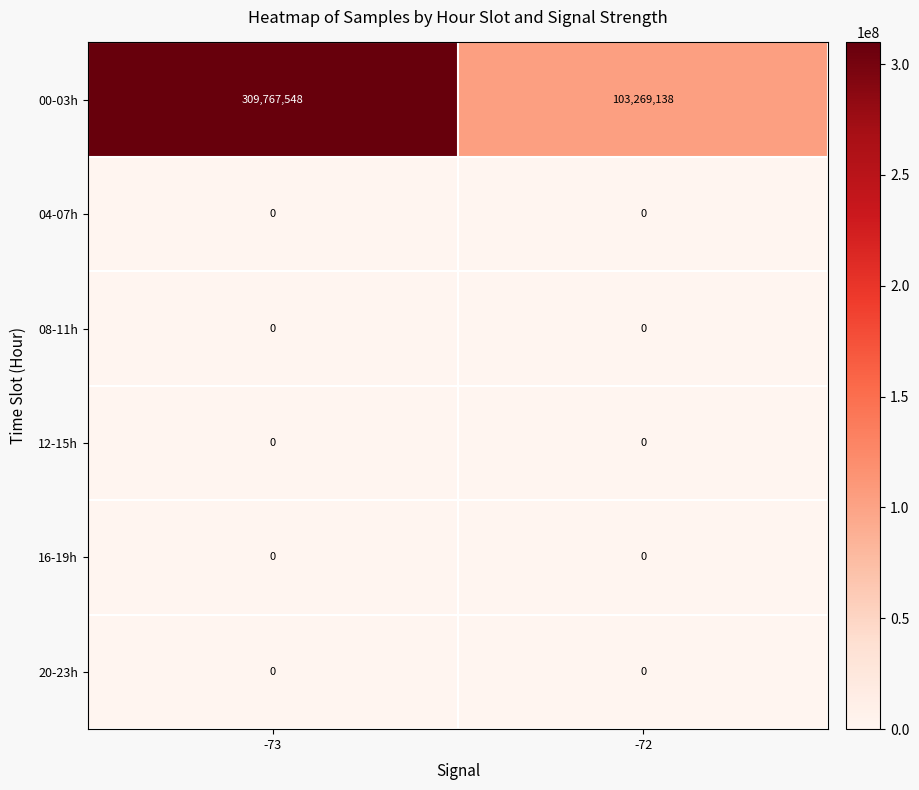

List the labels in order of 00-03h value, largest first.

-73, -72